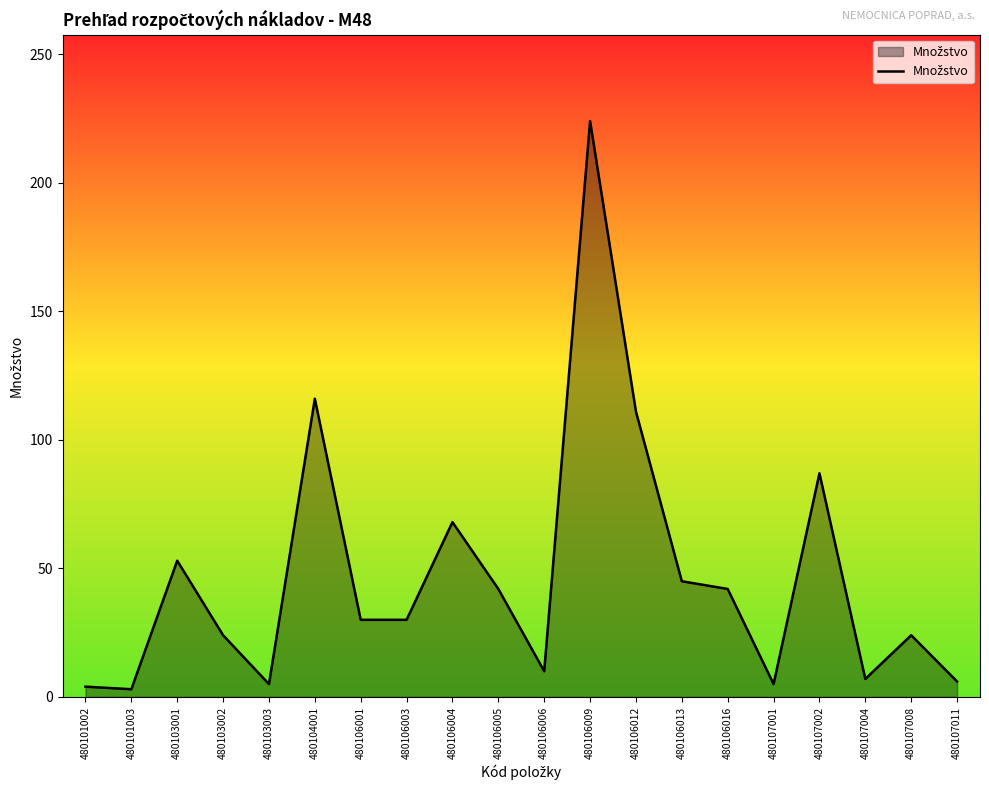

Read the value at 480106016.

42